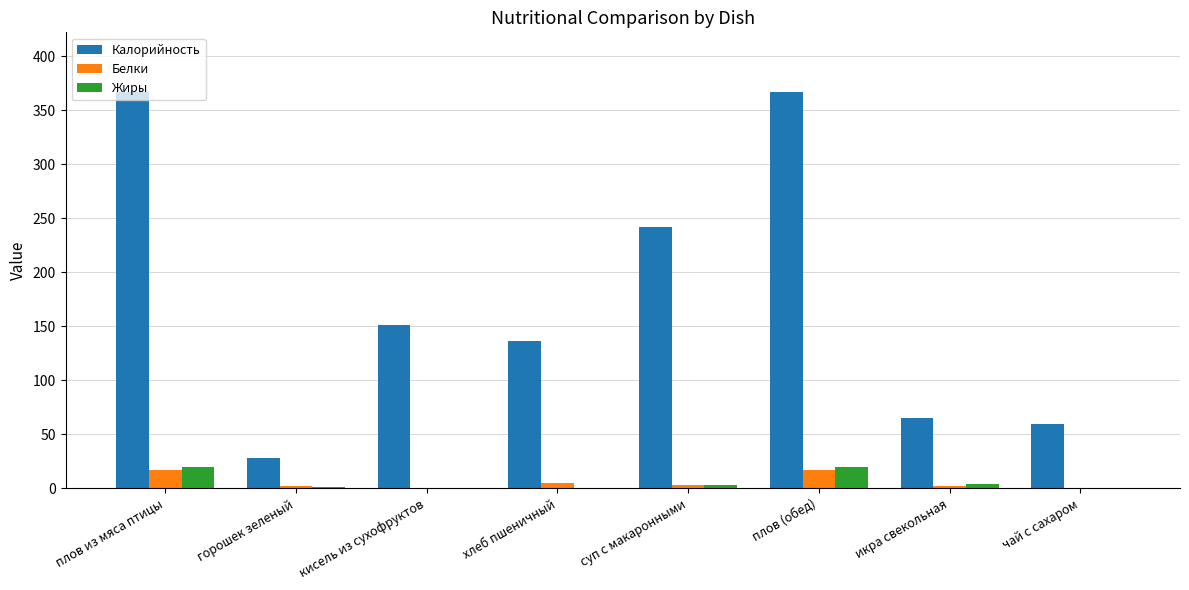

Between плов из мяса птицы and хлеб пшеничный, which series saw the biggest shift?

Калорийность